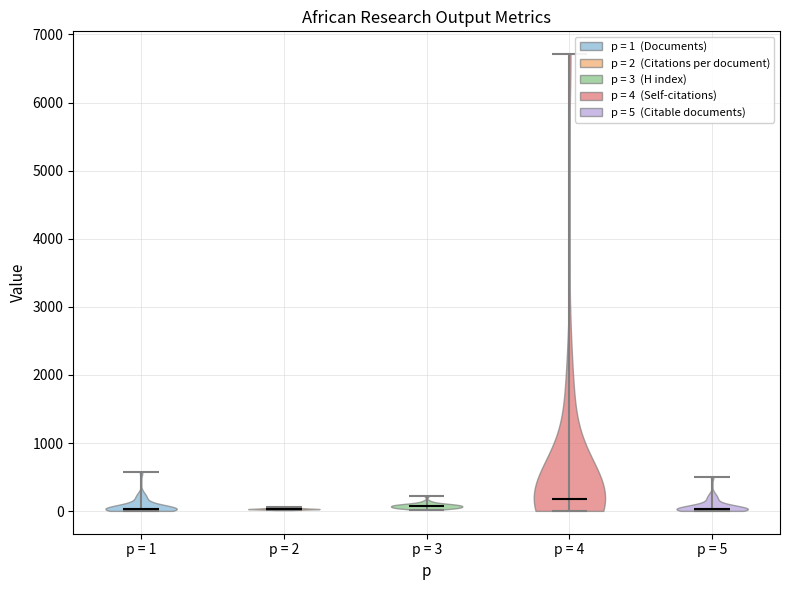

Where does the median line of the violin for p = 2 sit on the y-axis? The values are not printed on the chart, so give them approximately, as read against the axis.

0